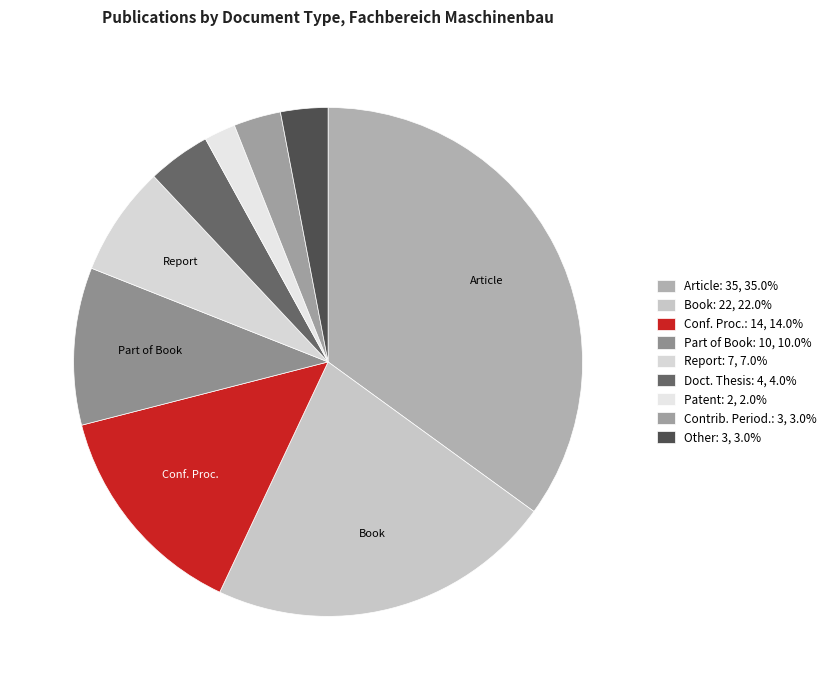

Count the number of slices in the pie.

9